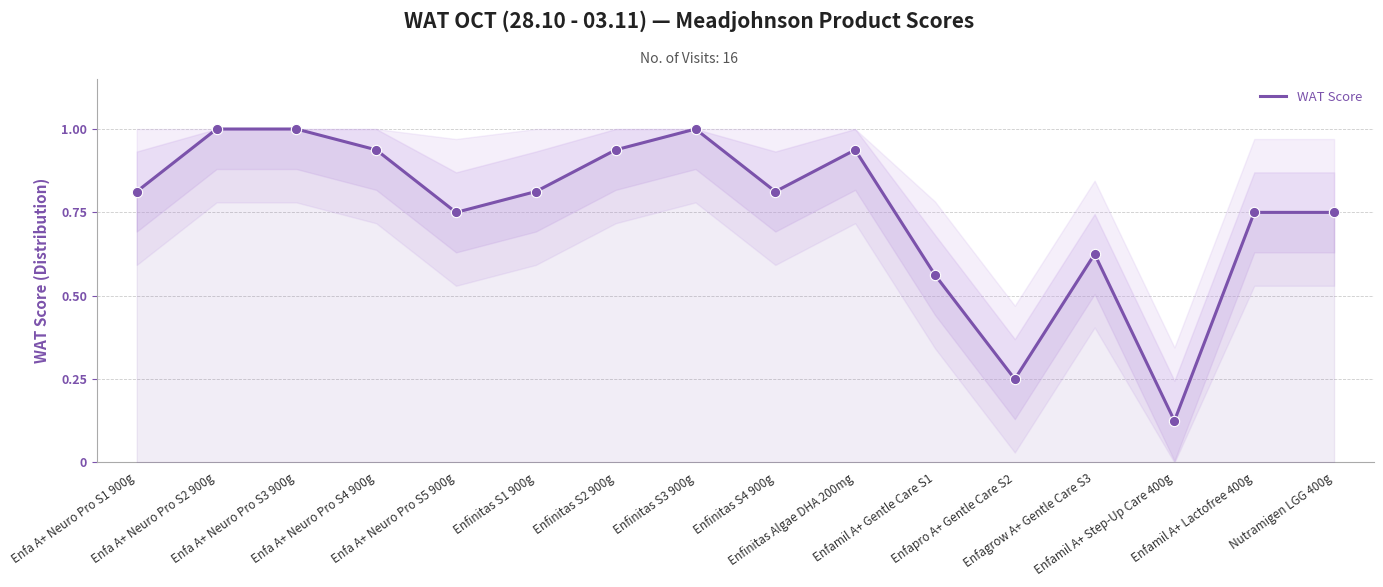

What is the change in value from Enfagrow A+ Gentle Care S3 to Enfamil A+ Lactofree 400g?

+0.1